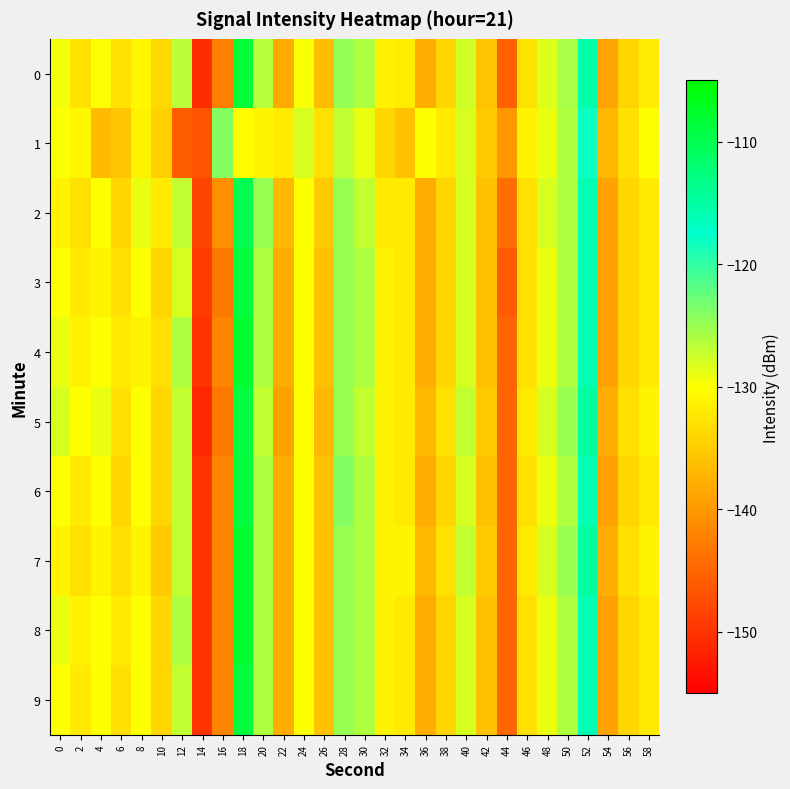

Which label corresponds to the smallest value in the chart?

14